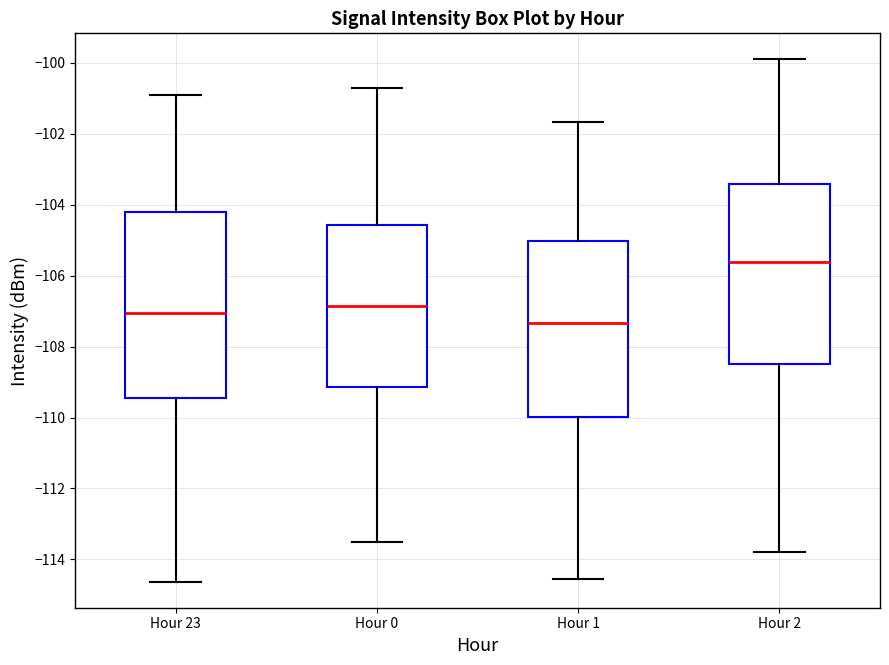

Reading left to right, transcribe this box plot: for each box, give where its median line is, the range the box spans, and where its two whiskers end, as read against the y-axis. The values are not printed on the chart, so give them approximately, as read against the axis.

Hour 23: median -107.0, box -109.4 to -104.2, whiskers -114.6 to -101.0
Hour 0: median -106.8, box -109.2 to -104.6, whiskers -113.6 to -100.8
Hour 1: median -107.4, box -110.0 to -105.0, whiskers -114.6 to -101.6
Hour 2: median -105.6, box -108.6 to -103.4, whiskers -113.8 to -100.0